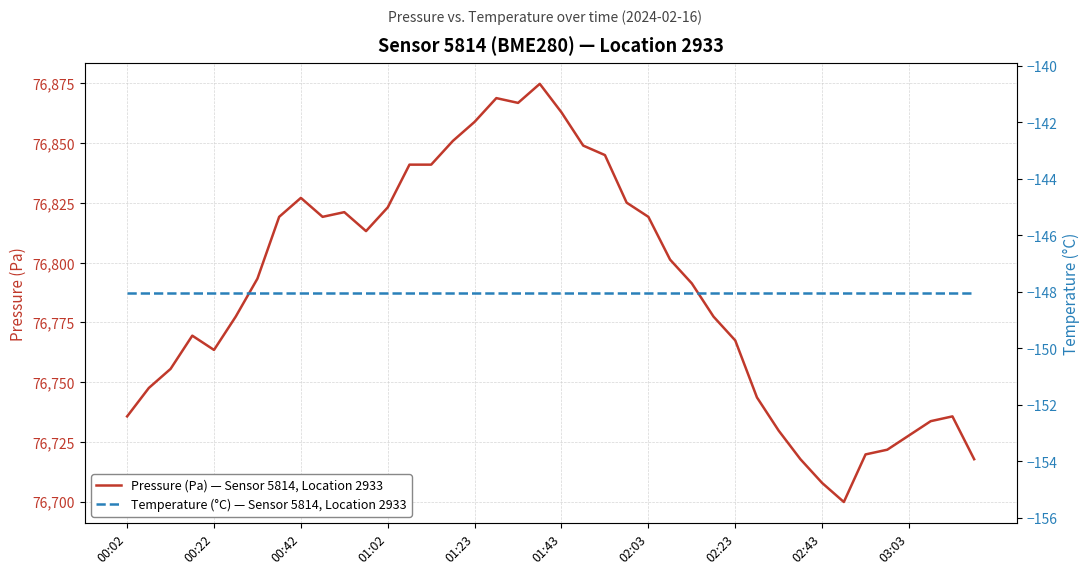

How many series are shown in this chart?

2